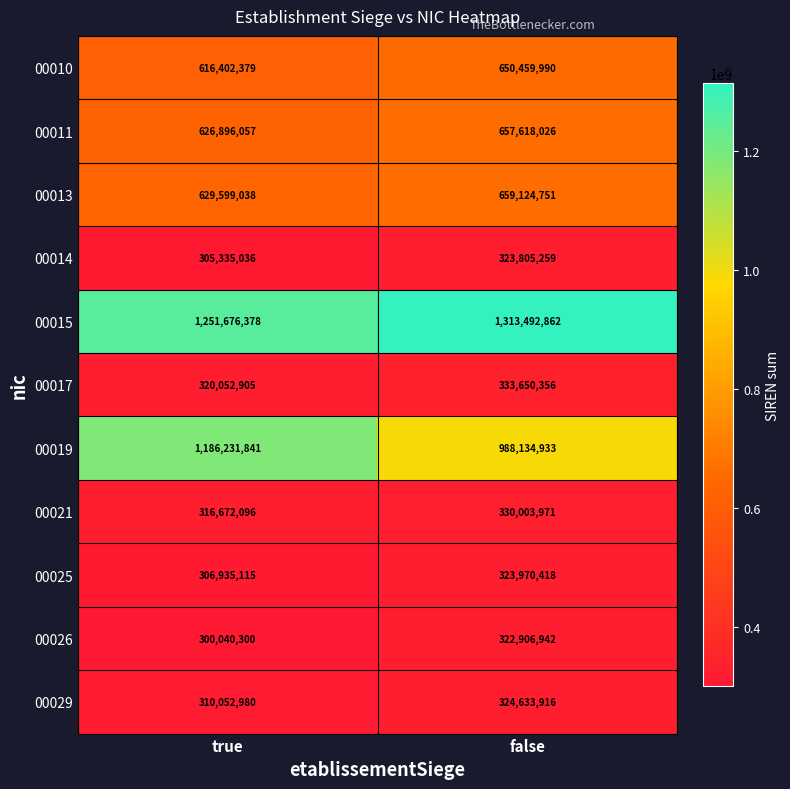

At how many categories does at least one series exceed 1129839372?

2